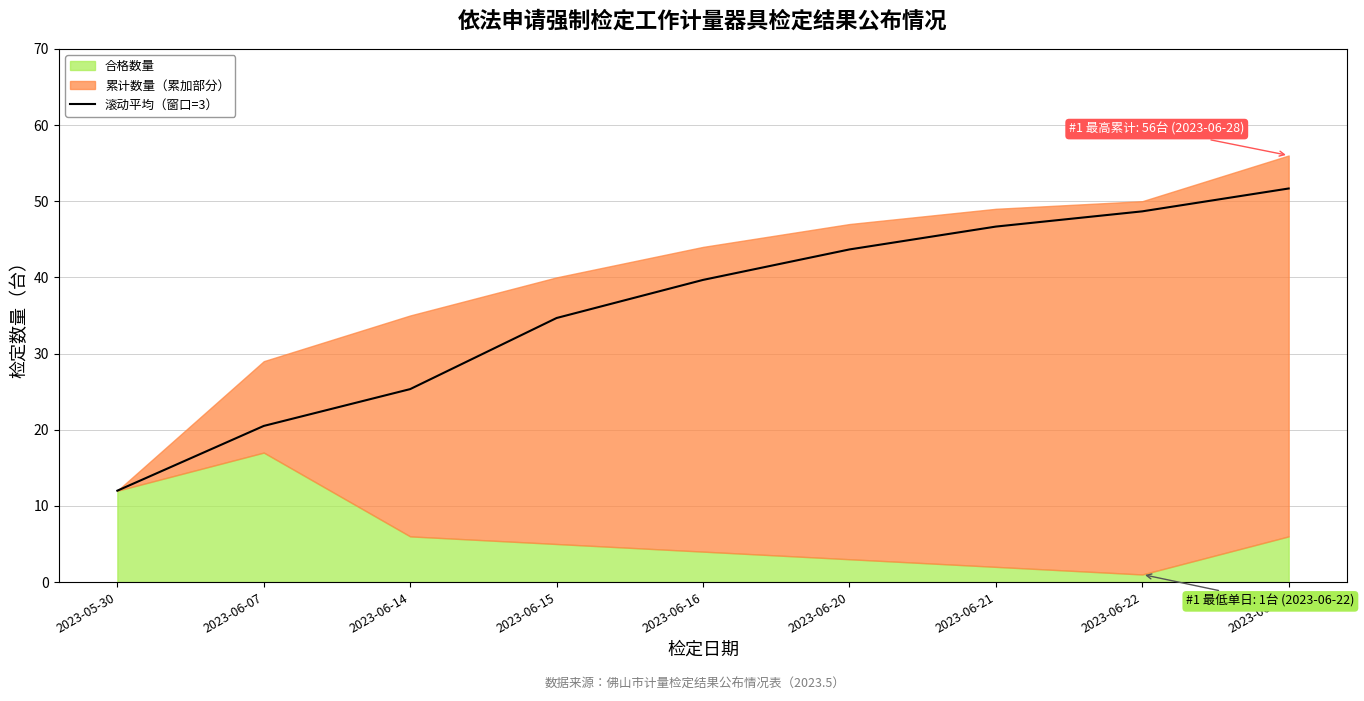

What is the difference between the maximum and second lowest values?

31.2